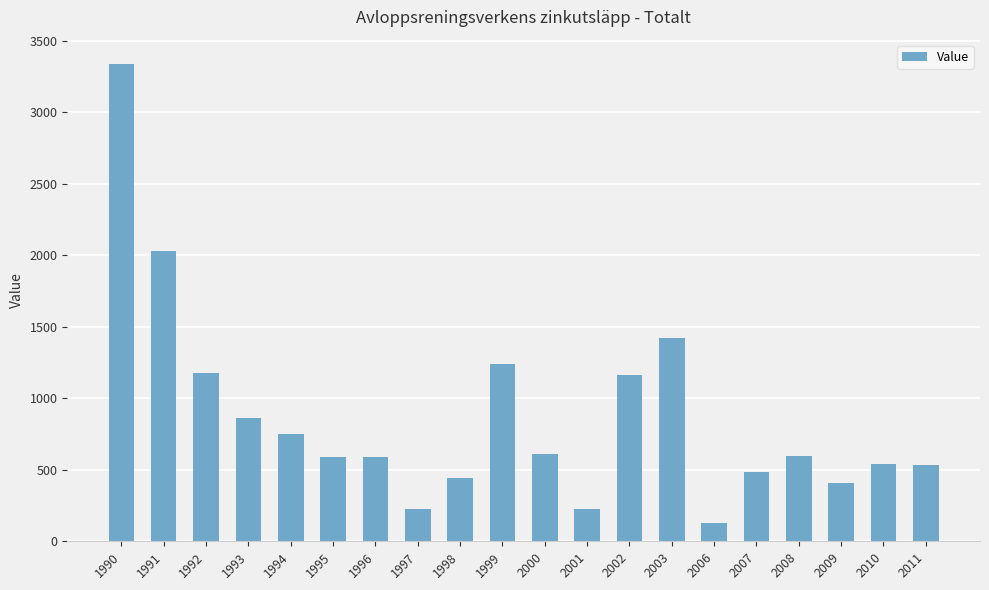

What is the change in value from 1999 to 2010?

-698